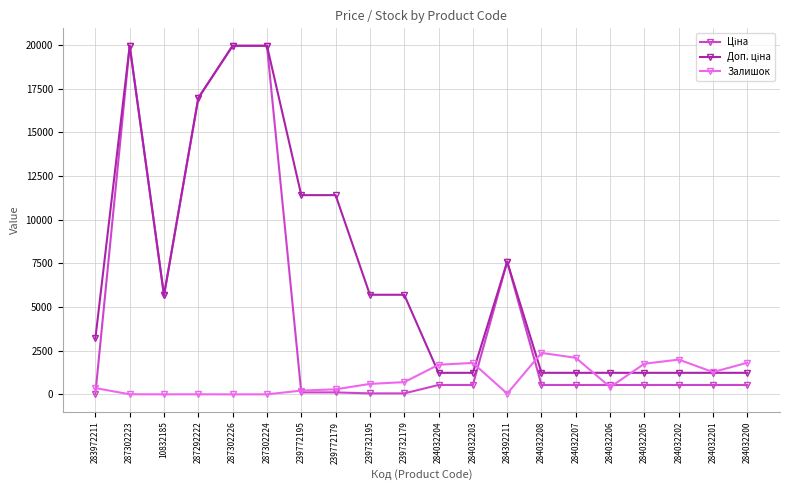

What is the difference between the highest and lowest values at 284032201?

737.0